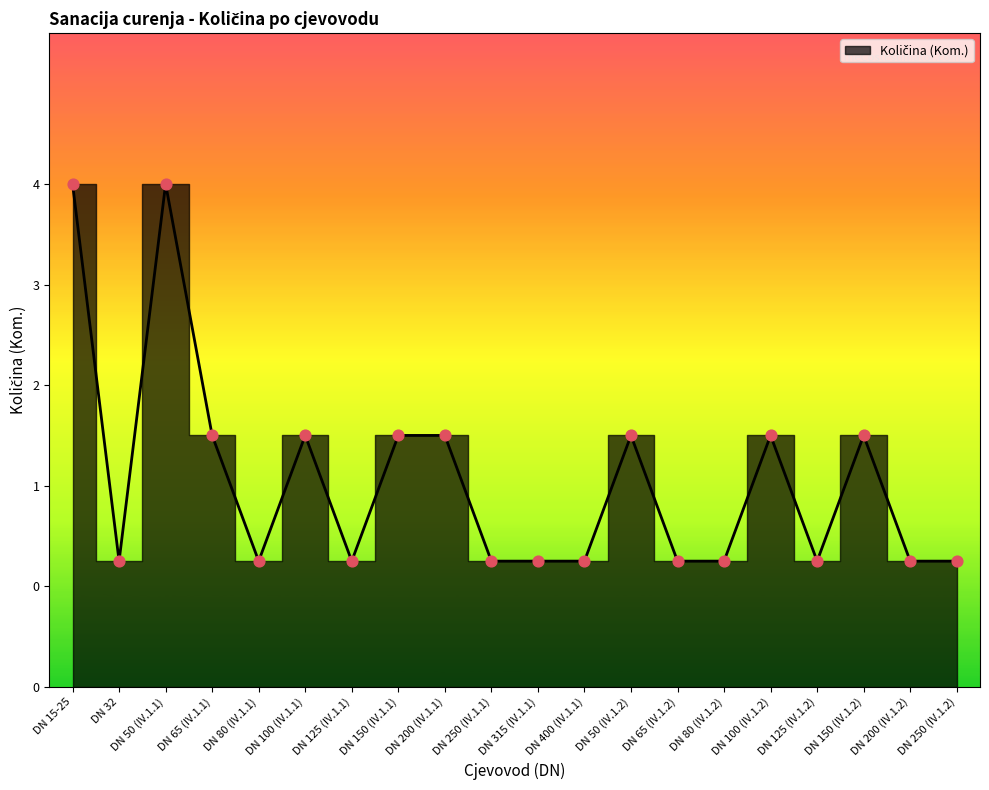

Approximately how many times larger is the value at DN 400 (IV.1.1) compared to DN 100 (IV.1.1)?

0.5